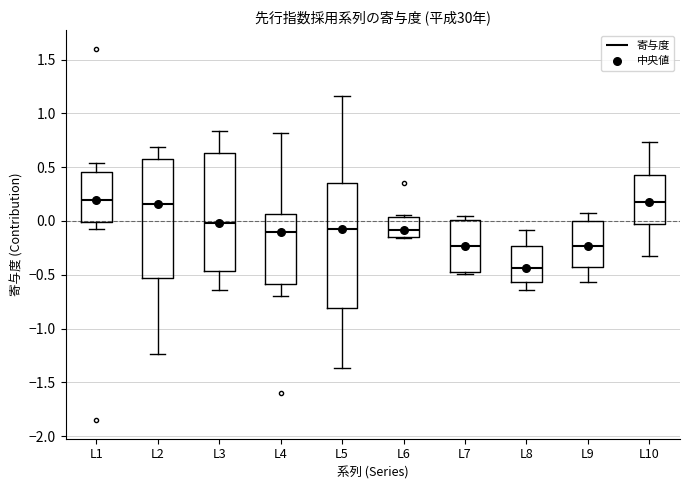

Which box has the lowest median line?

L8